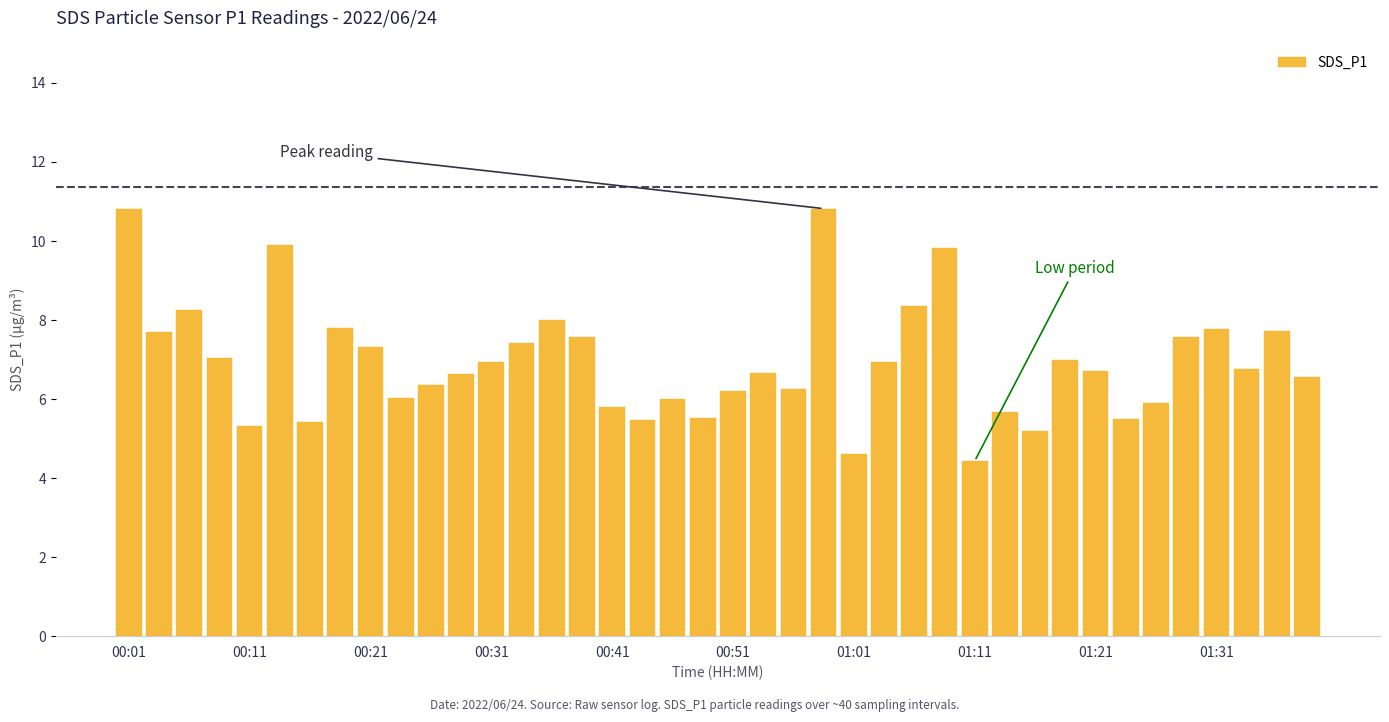

What is the difference between the maximum and minimum values?

6.4